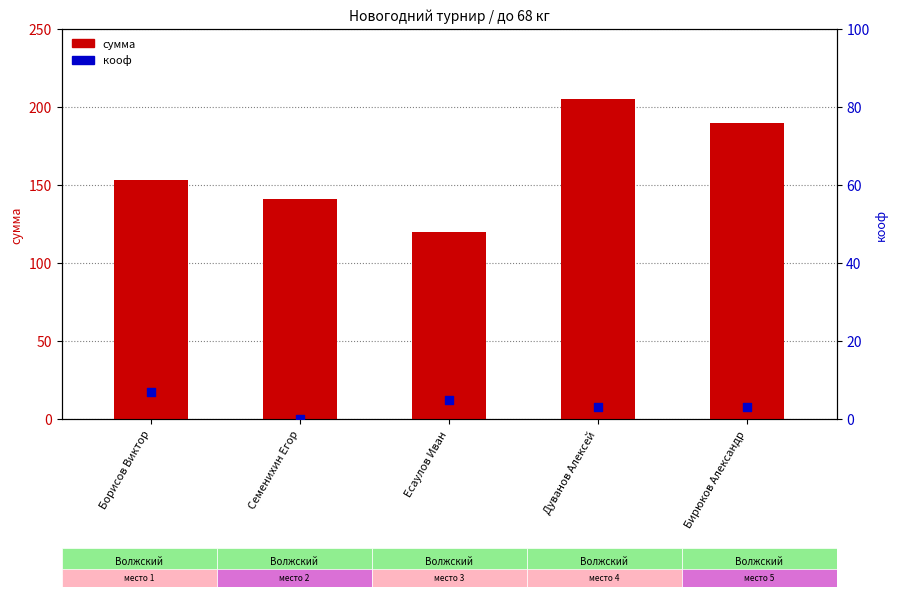

What are all the series names shown in the legend?

сумма, кооф